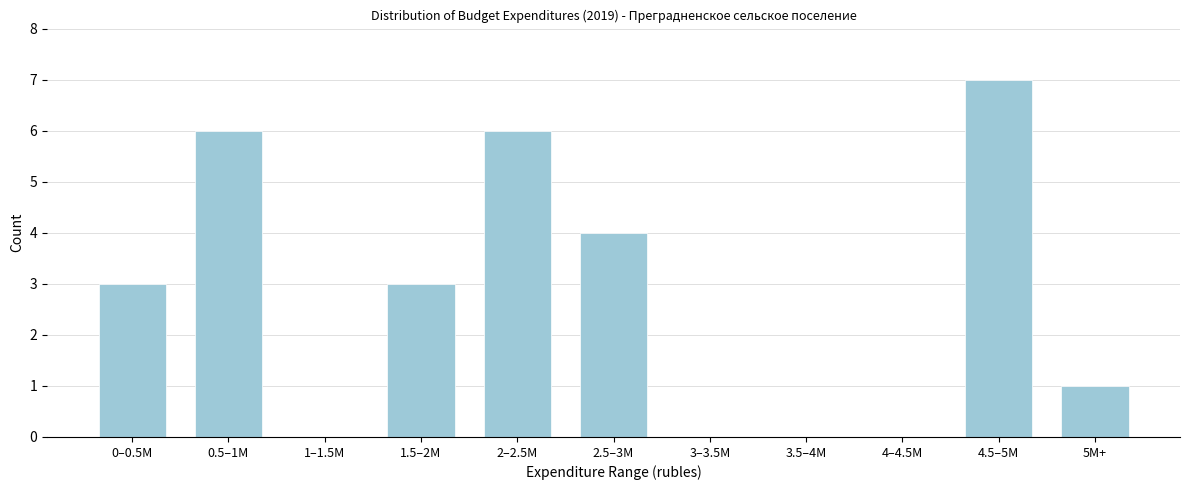

Reading right to left, what are all the values shown in this chart?

5M+=1	4.5–5M=7	4–4.5M=0	3.5–4M=0	3–3.5M=0	2.5–3M=4	2–2.5M=6	1.5–2M=3	1–1.5M=0	0.5–1M=6	0–0.5M=3